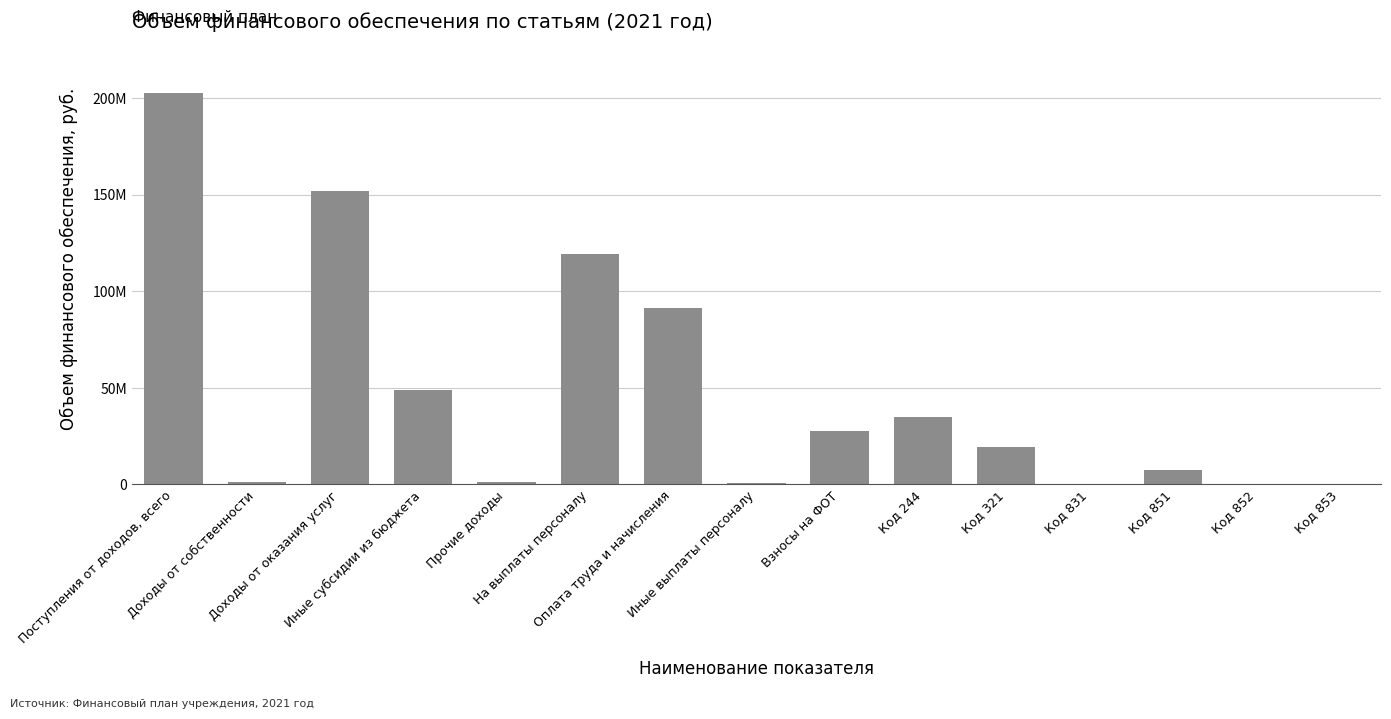

Rank the categories by value from lowest to highest.

Код 831, Код 852, Код 853, Иные выплаты персоналу, Доходы от собственности, Прочие доходы, Код 851, Код 321, Взносы на ФОТ, Код 244, Иные субсидии из бюджета, Оплата труда и начисления, На выплаты персоналу, Доходы от оказания услуг, Поступления от доходов, всего